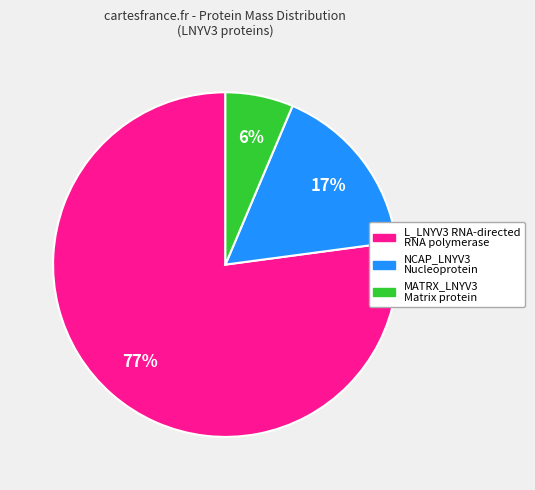

Do NCAP_LNYV3 Nucleoprotein and MATRX_LNYV3 Matrix protein together represent more than half of the pie?

No